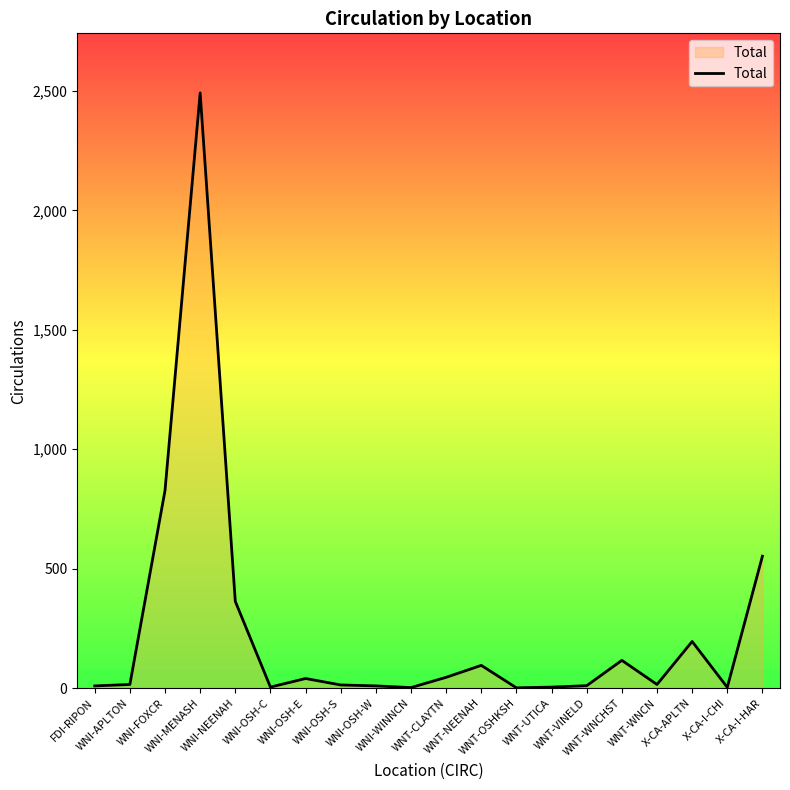

Read the value at WNT-VINELD, to the nearest 10.

10